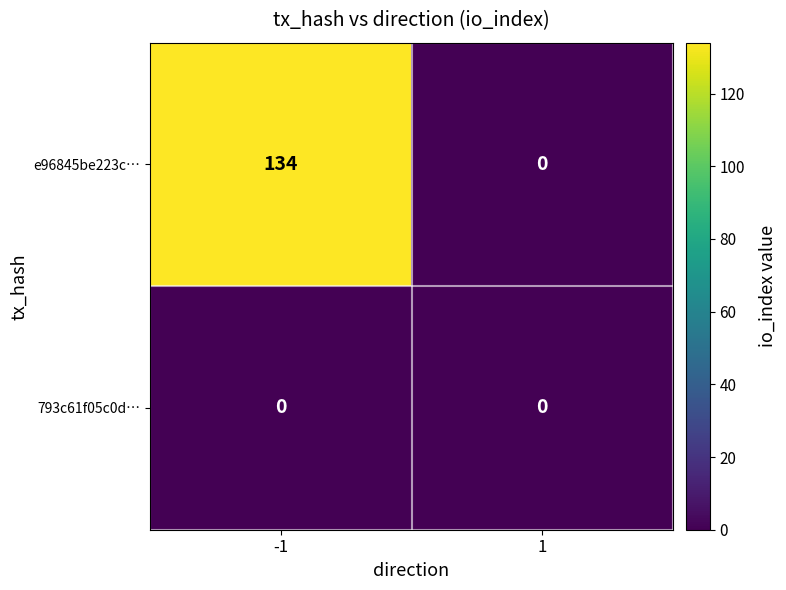

Which series changed the most between -1 and 1?

e96845be223c…